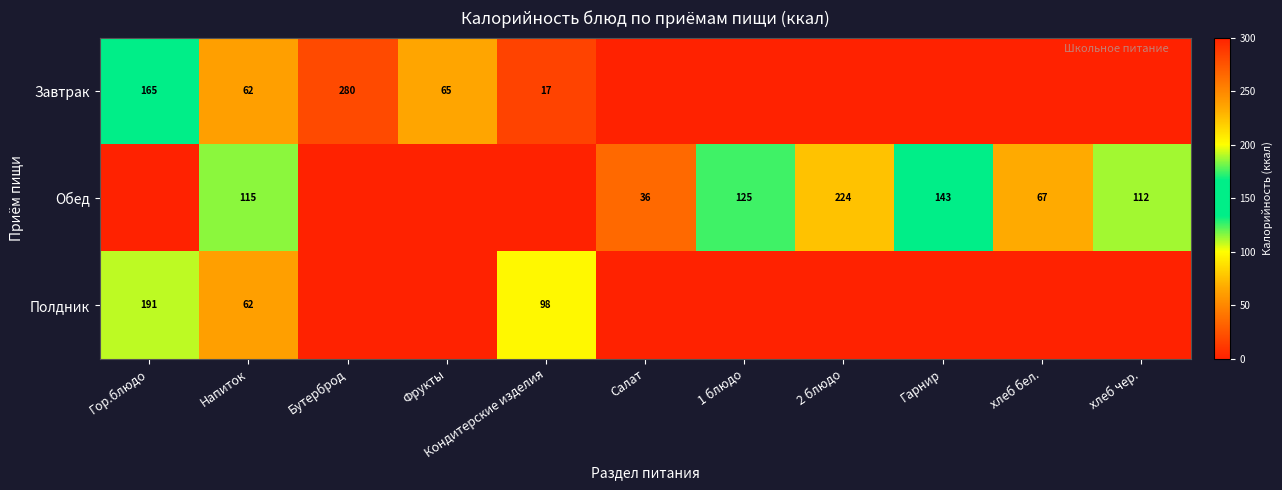

The Обед series shows 177 at 1 блюдо. True or false?

False